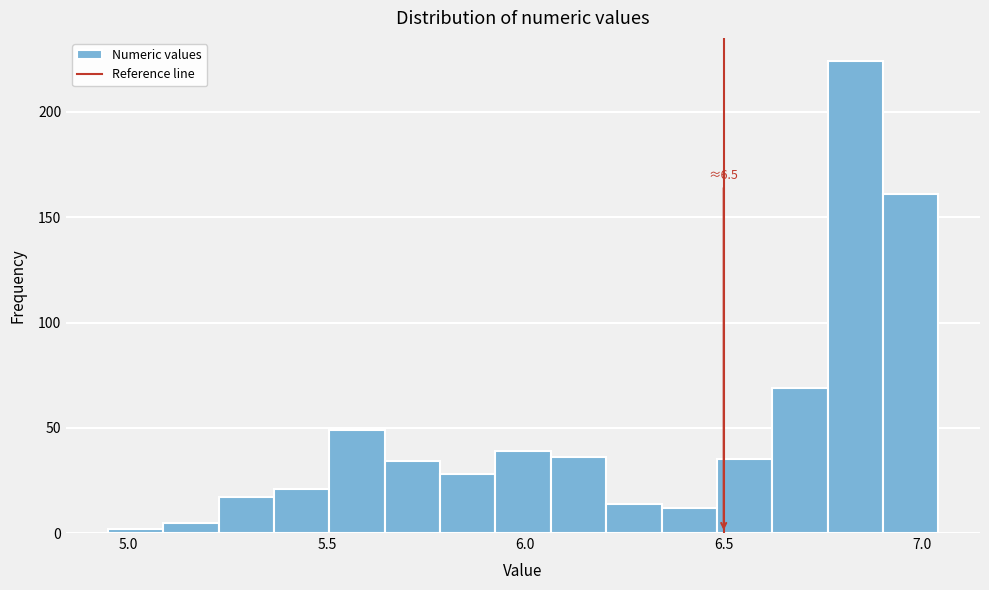

Around what value on the x-axis is the tallest bar? Give the approximate position of its centre, as read against the axis.

6.85